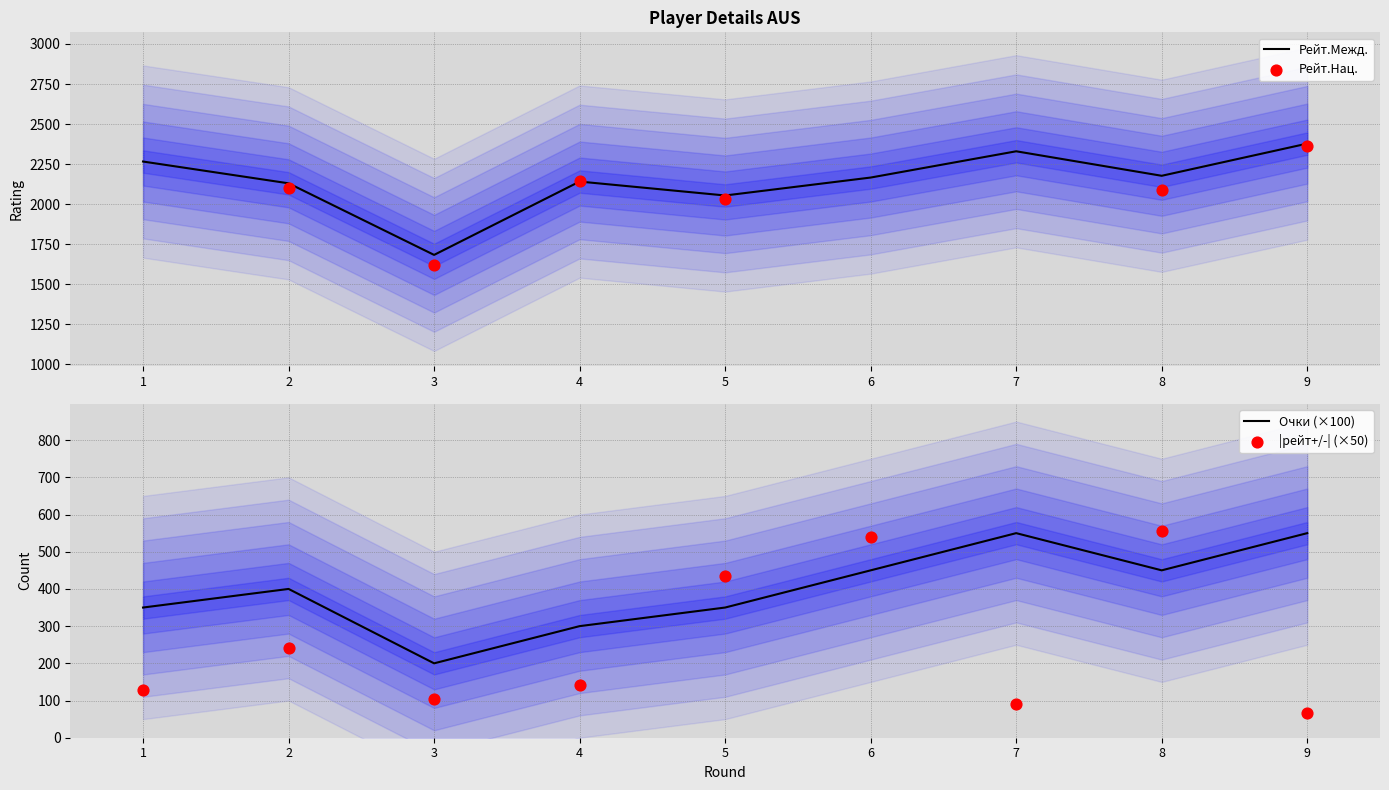

Is the value of Рейт.Межд. at 6 greater than the value of Очки at 7?

Yes